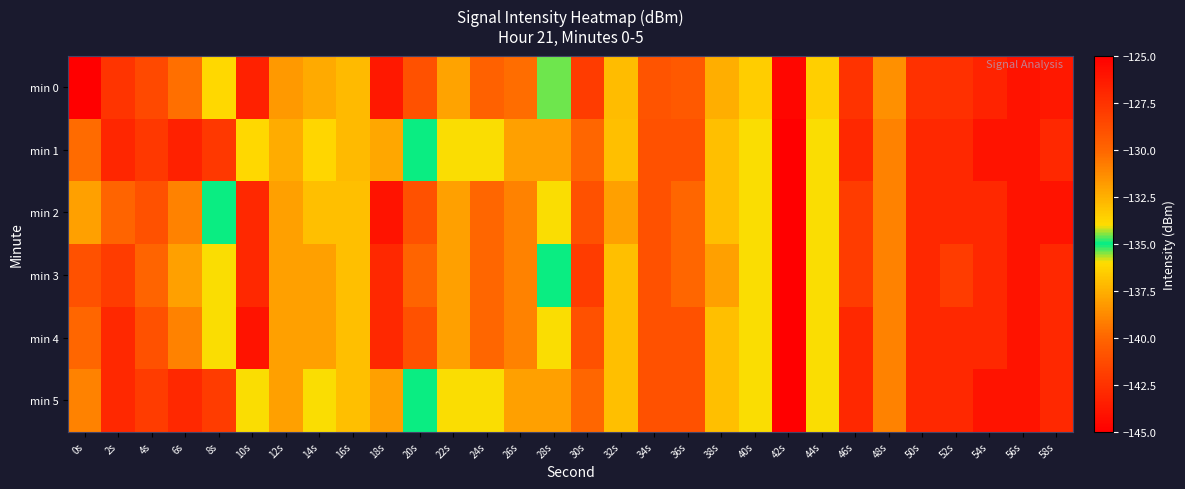

What is the minimum value shown in the chart?

-145.0